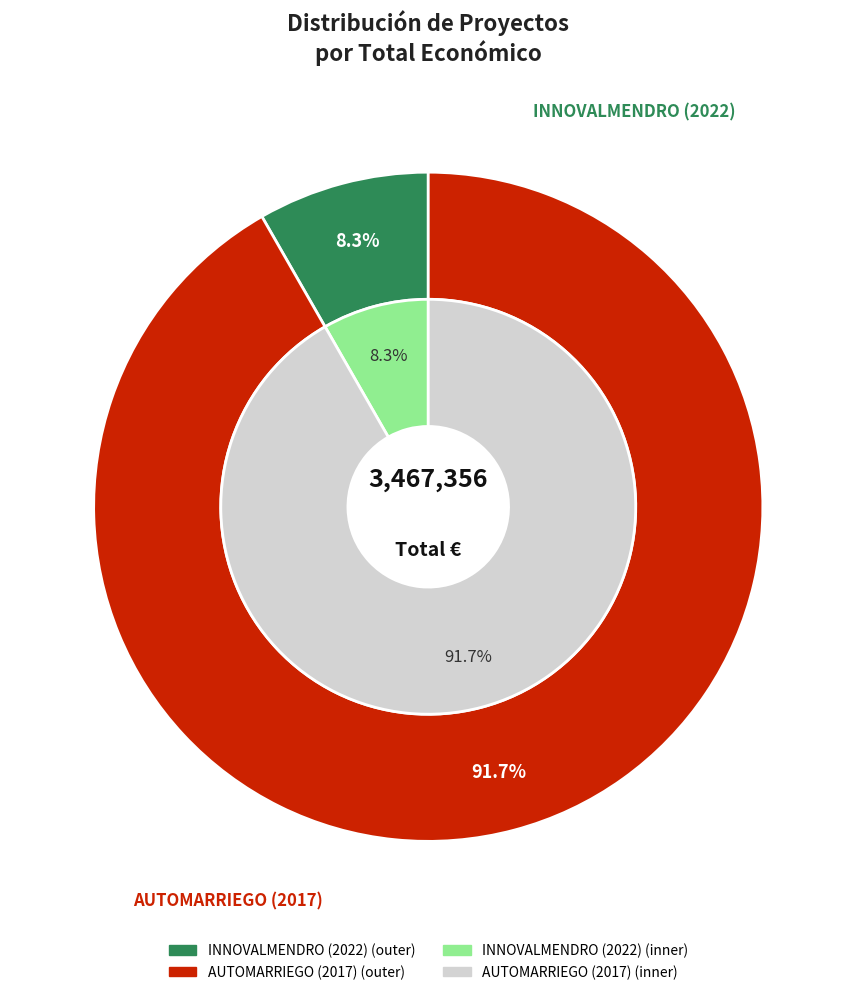

How many segments does this pie chart have?

2